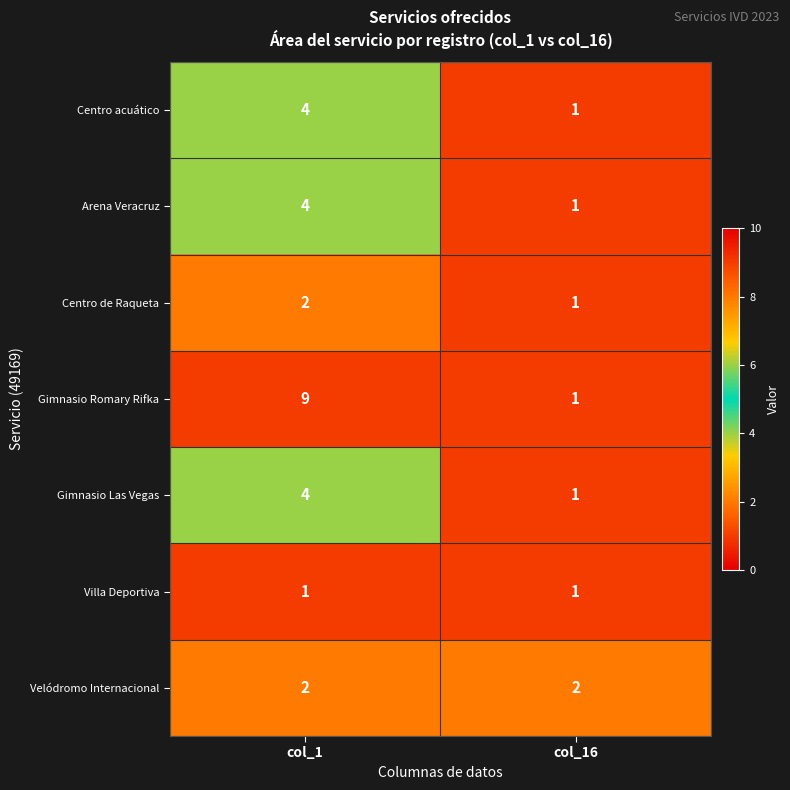

What is the sum of the Velódromo Internacional values at col_16 and col_1?

4